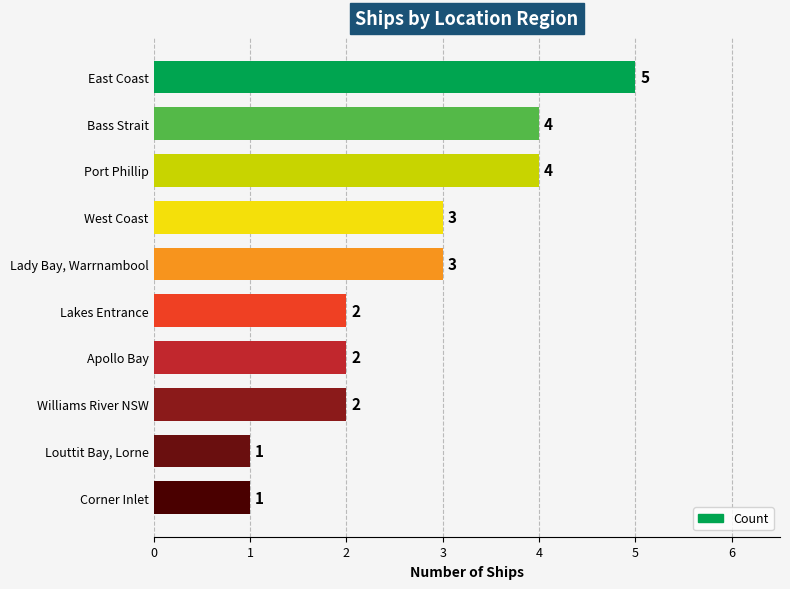

The chart shows a value of 1 at Port Phillip. True or false?

False